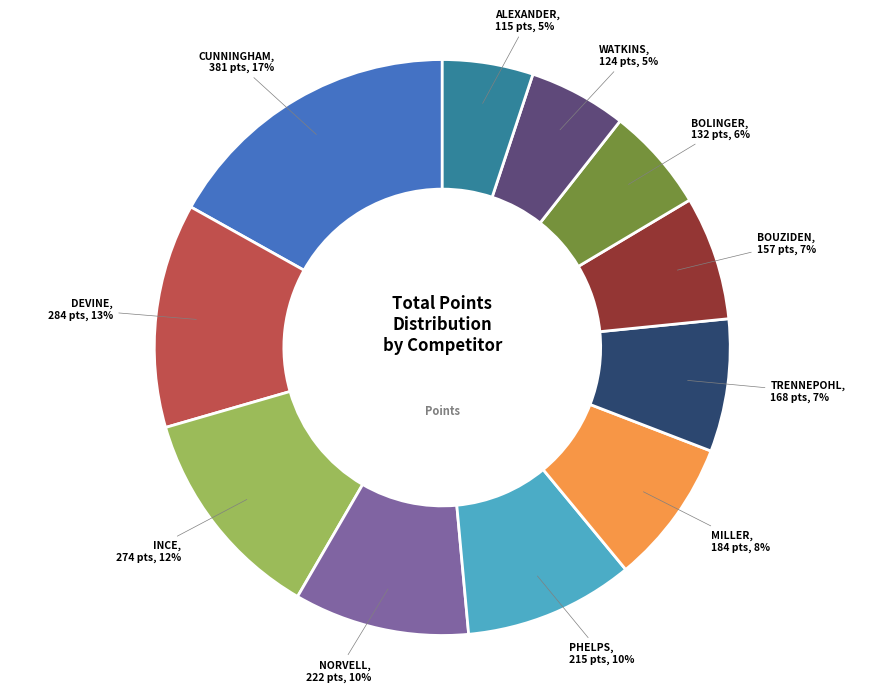

Between DEVINE and WATKINS, which is larger?

DEVINE